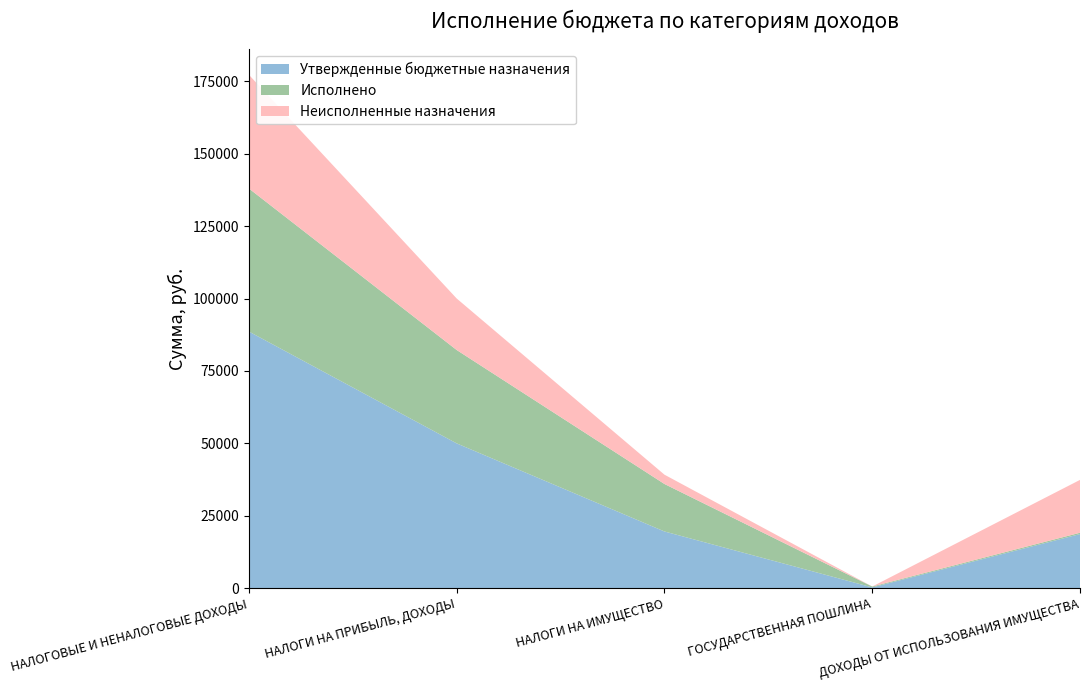

Reading left to right, transcribe all the data shown in this chart.

Утвержденные бюджетные назначения: НАЛОГОВЫЕ И НЕНАЛОГОВЫЕ ДОХОДЫ=88600.0	НАЛОГИ НА ПРИБЫЛЬ, ДОХОДЫ=50000.0	НАЛОГИ НА ИМУЩЕСТВО=19600.0	ГОСУДАРСТВЕННАЯ ПОШЛИНА=300.0	ДОХОДЫ ОТ ИСПОЛЬЗОВАНИЯ ИМУЩЕСТВА=18700.0
Исполнено: НАЛОГОВЫЕ И НЕНАЛОГОВЫЕ ДОХОДЫ=49357.7	НАЛОГИ НА ПРИБЫЛЬ, ДОХОДЫ=32219.2	НАЛОГИ НА ИМУЩЕСТВО=16382.1	ГОСУДАРСТВЕННАЯ ПОШЛИНА=300.0	ДОХОДЫ ОТ ИСПОЛЬЗОВАНИЯ ИМУЩЕСТВА=456.4
Неисполненные назначения: НАЛОГОВЫЕ И НЕНАЛОГОВЫЕ ДОХОДЫ=39242.3	НАЛОГИ НА ПРИБЫЛЬ, ДОХОДЫ=17780.8	НАЛОГИ НА ИМУЩЕСТВО=3217.9	ГОСУДАРСТВЕННАЯ ПОШЛИНА=0.0	ДОХОДЫ ОТ ИСПОЛЬЗОВАНИЯ ИМУЩЕСТВА=18243.6